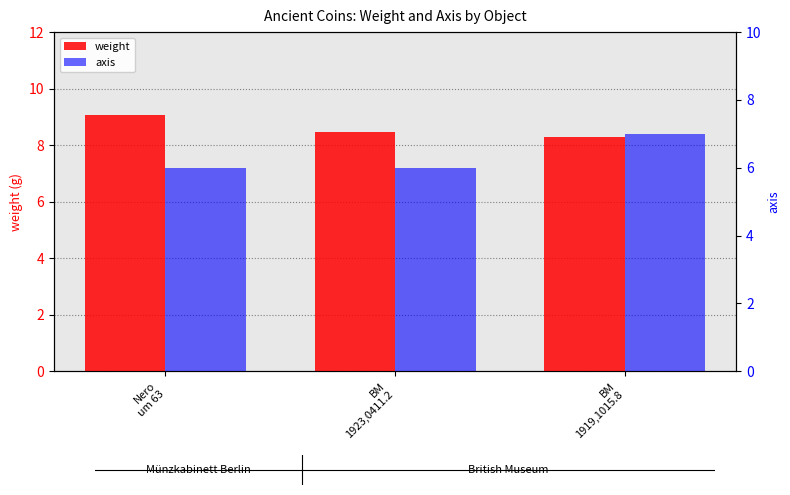

Which has a higher value, BM
1923,0411.2 or BM
1919,1015.8?

BM
1923,0411.2